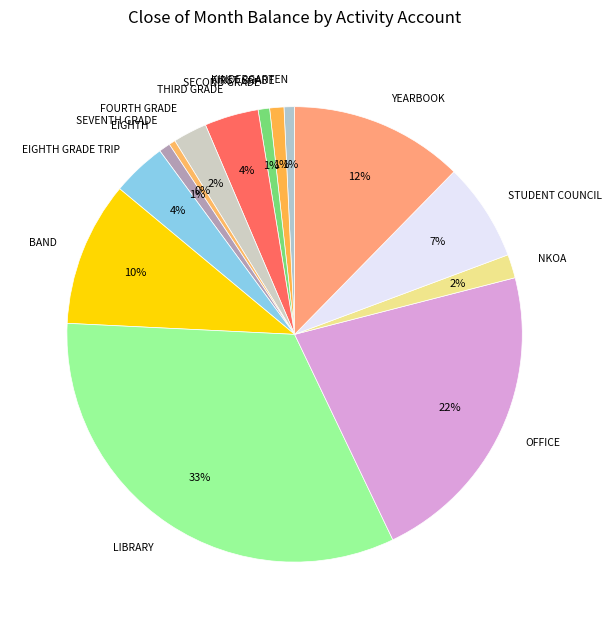

Which category has the biggest portion of the pie?

LIBRARY